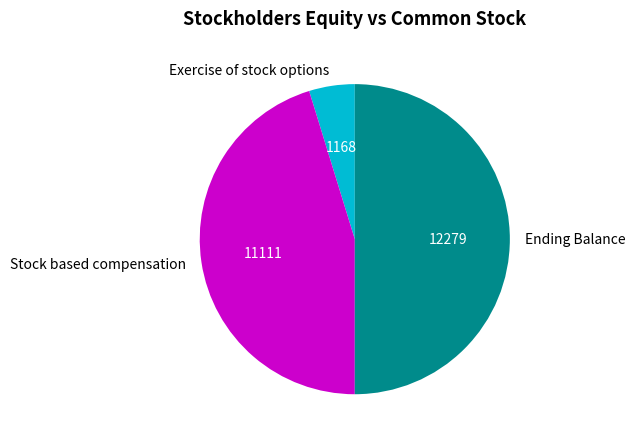

Is Exercise of stock options the majority of the pie?

No